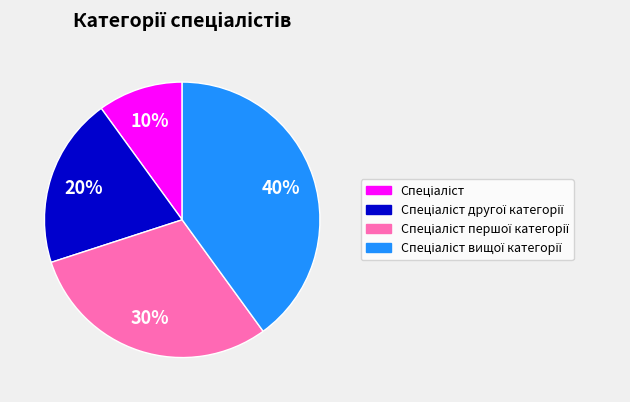

Is there any slice that represents more than half of the pie?

No